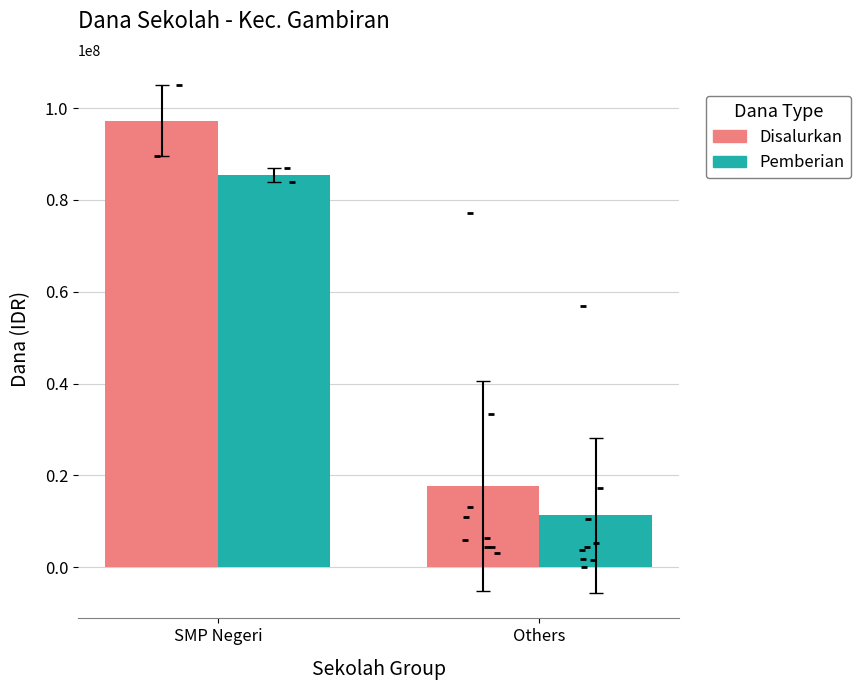

At how many categories does at least one series exceed 67916521?

1